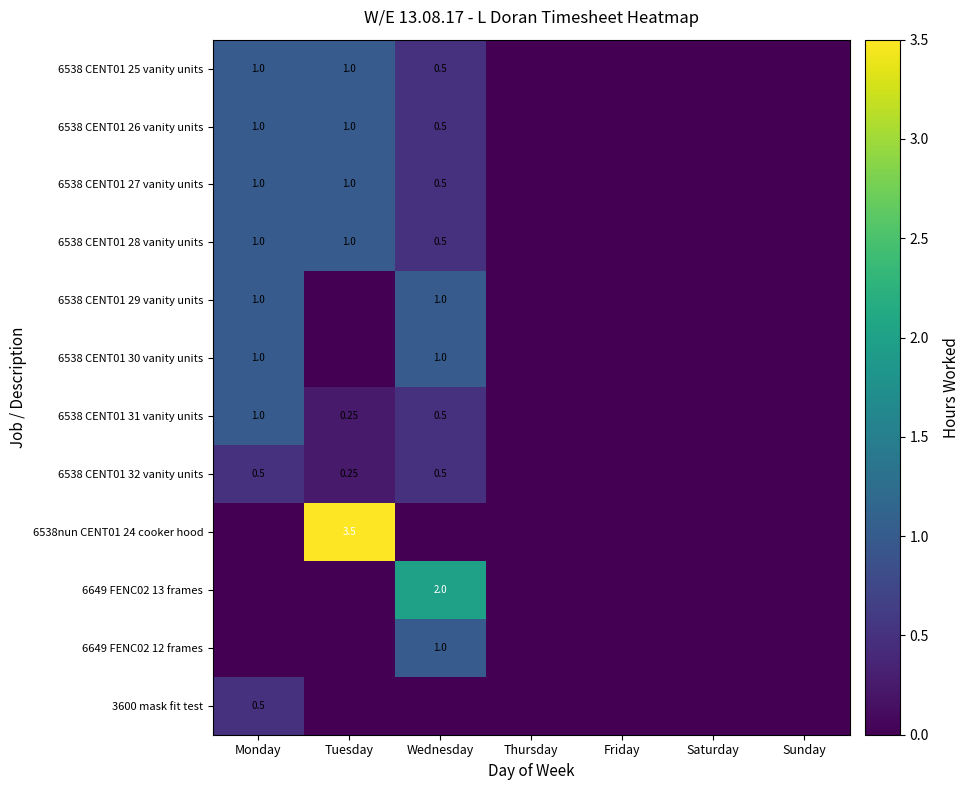

At which category is the sum across all series the highest?

Monday